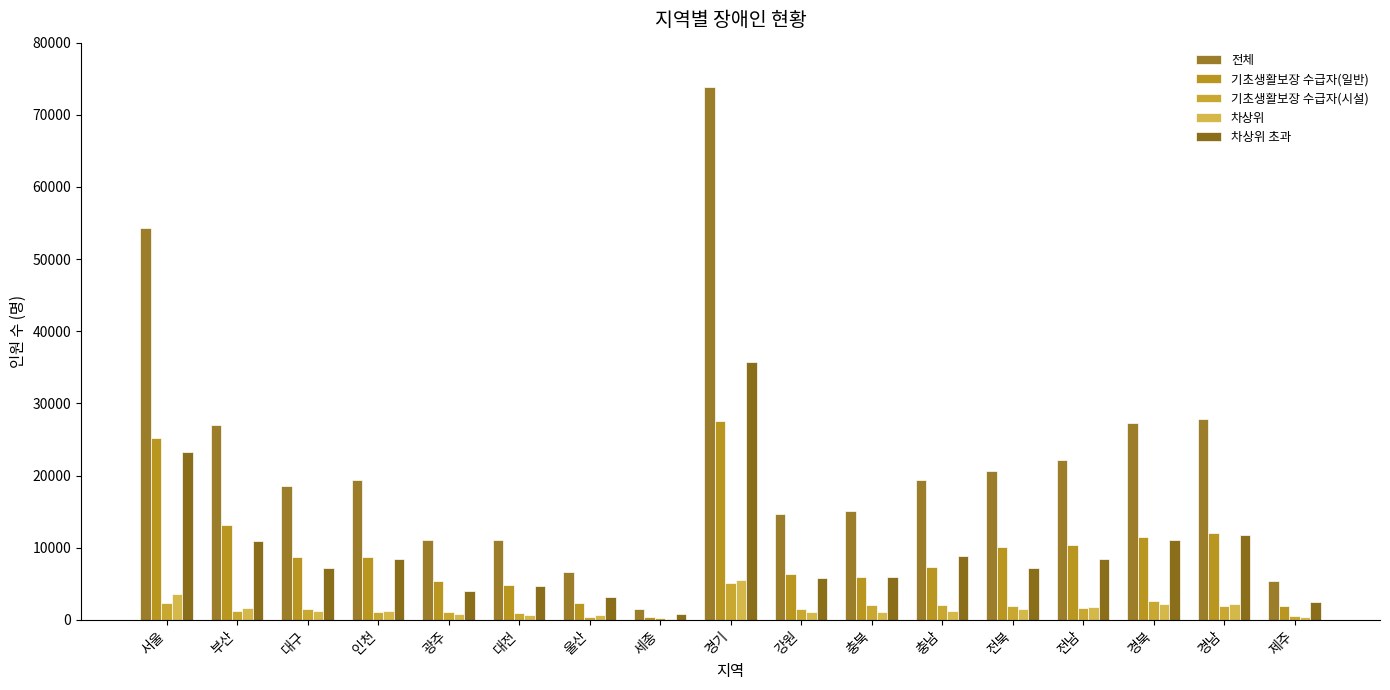

Which series has the largest total across all categories?

전체